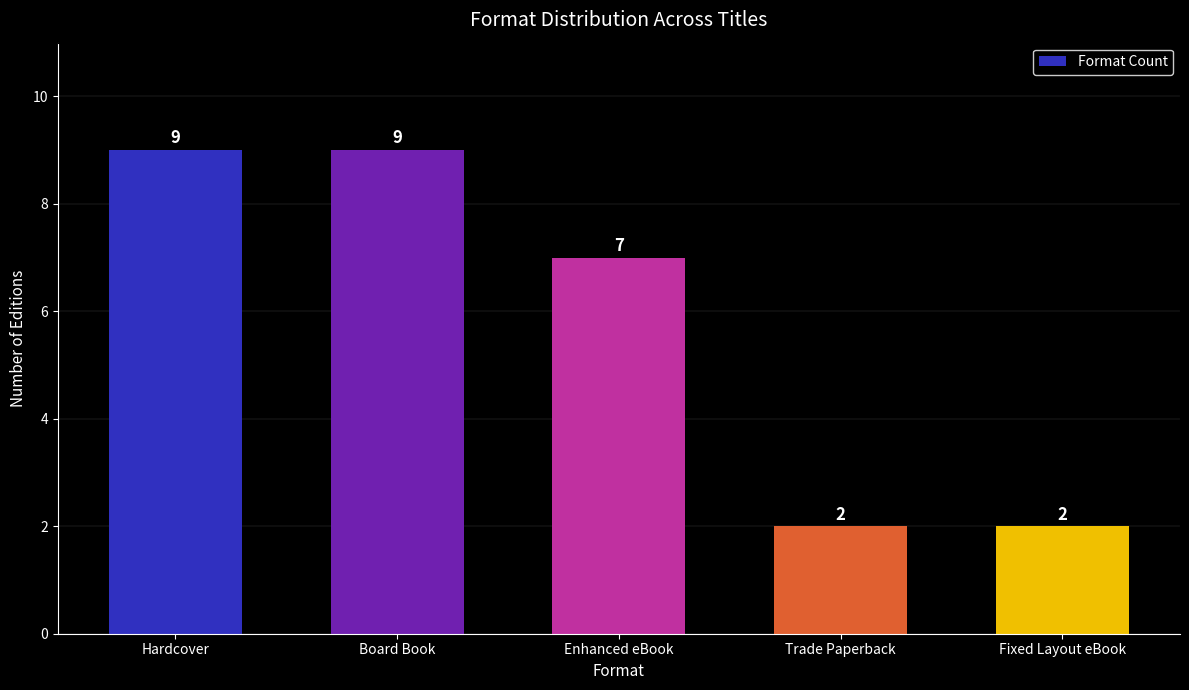

What is the label of the 3rd bar from the right?

Enhanced eBook